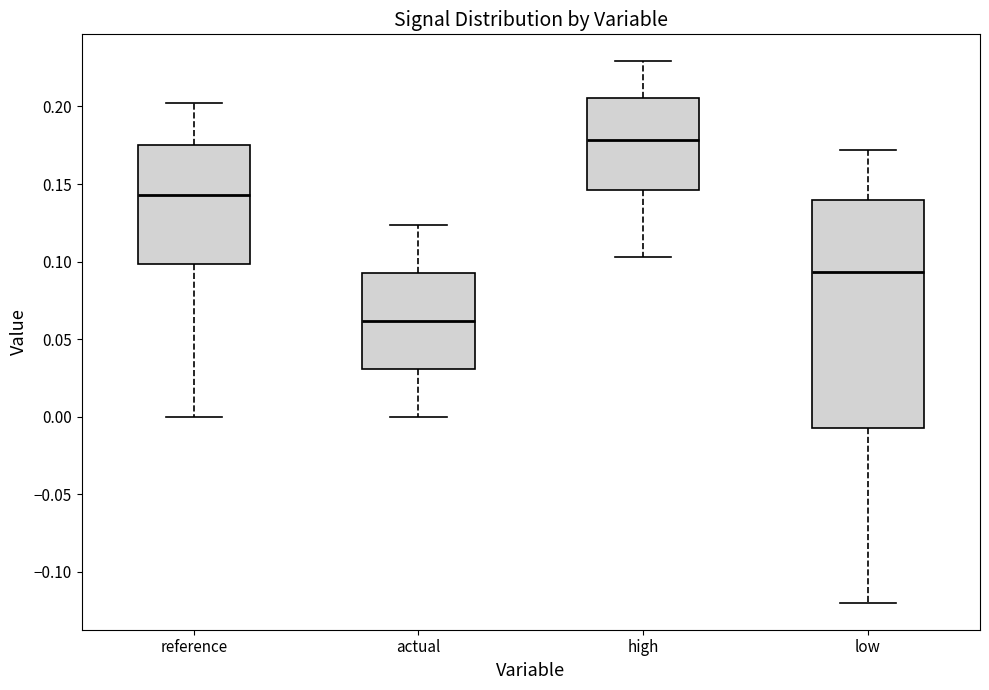

Which box's median line is the lowest?

actual